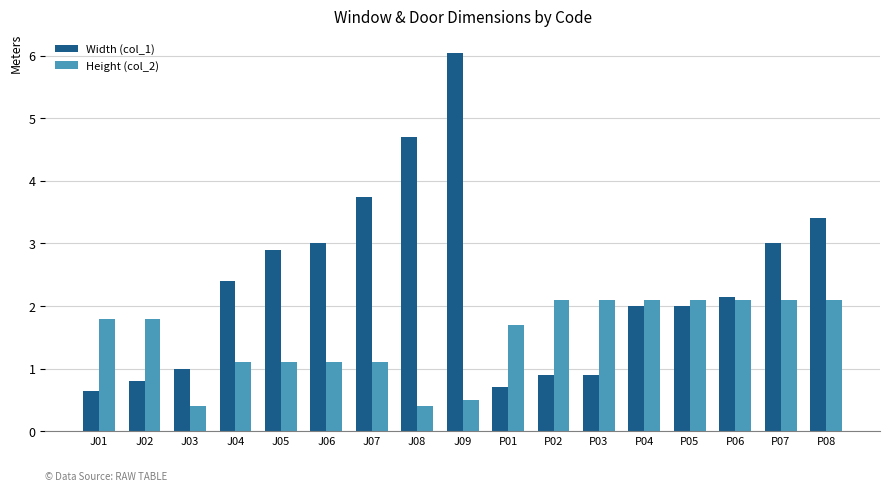

At which label does Width (col_1) first exceed 2?

J04